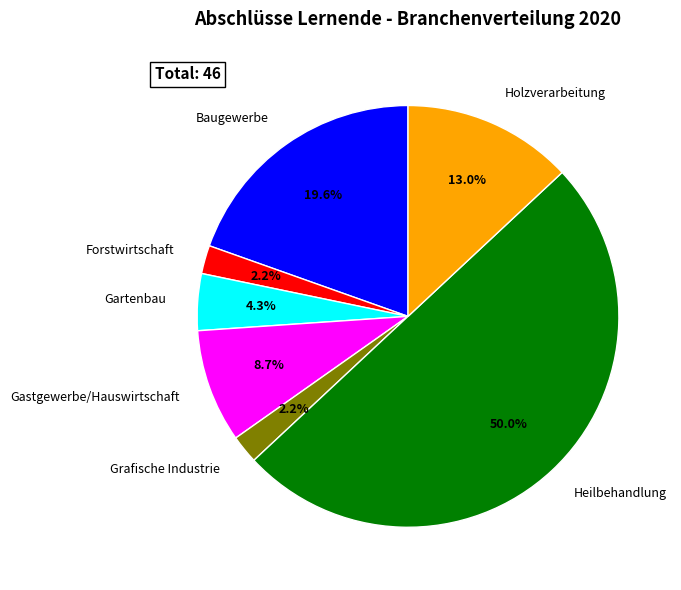

Is Gastgewerbe/Hauswirtschaft the majority of the pie?

No